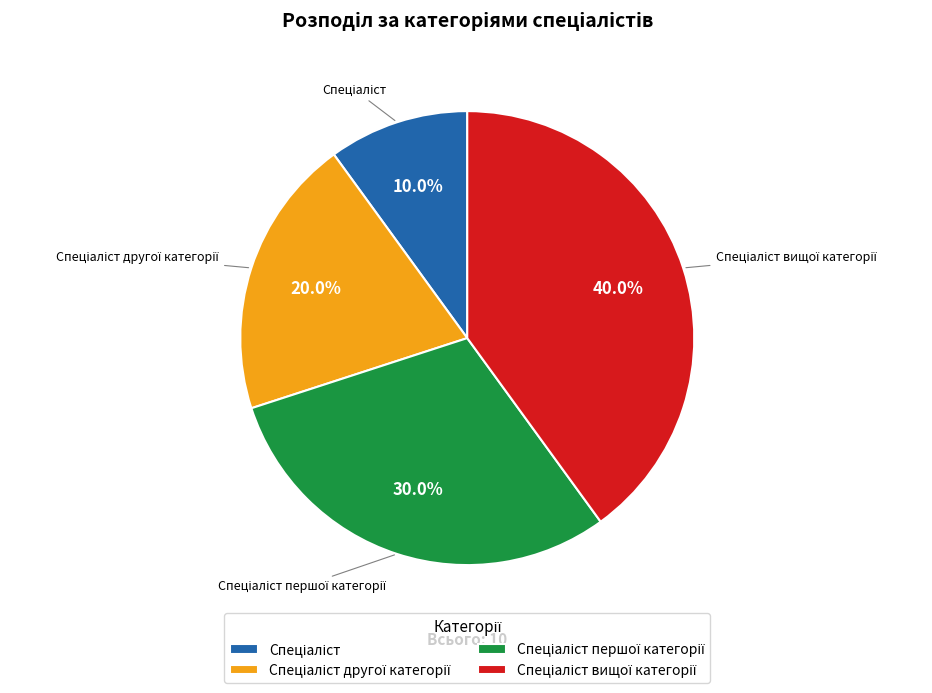

Is there a majority slice in this chart?

No